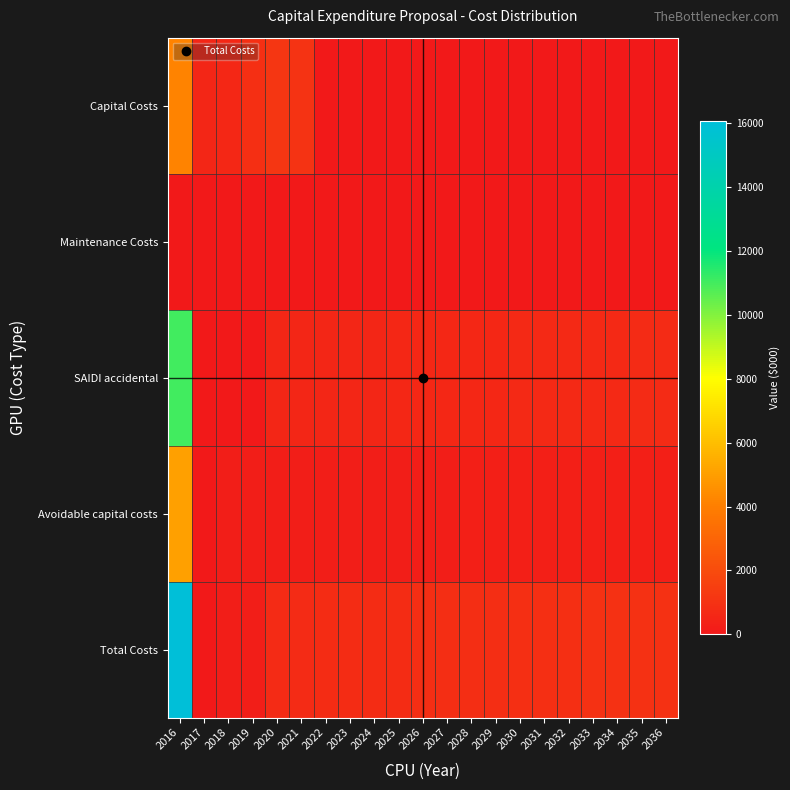

What is the total value across all series at 2034?

1922.0